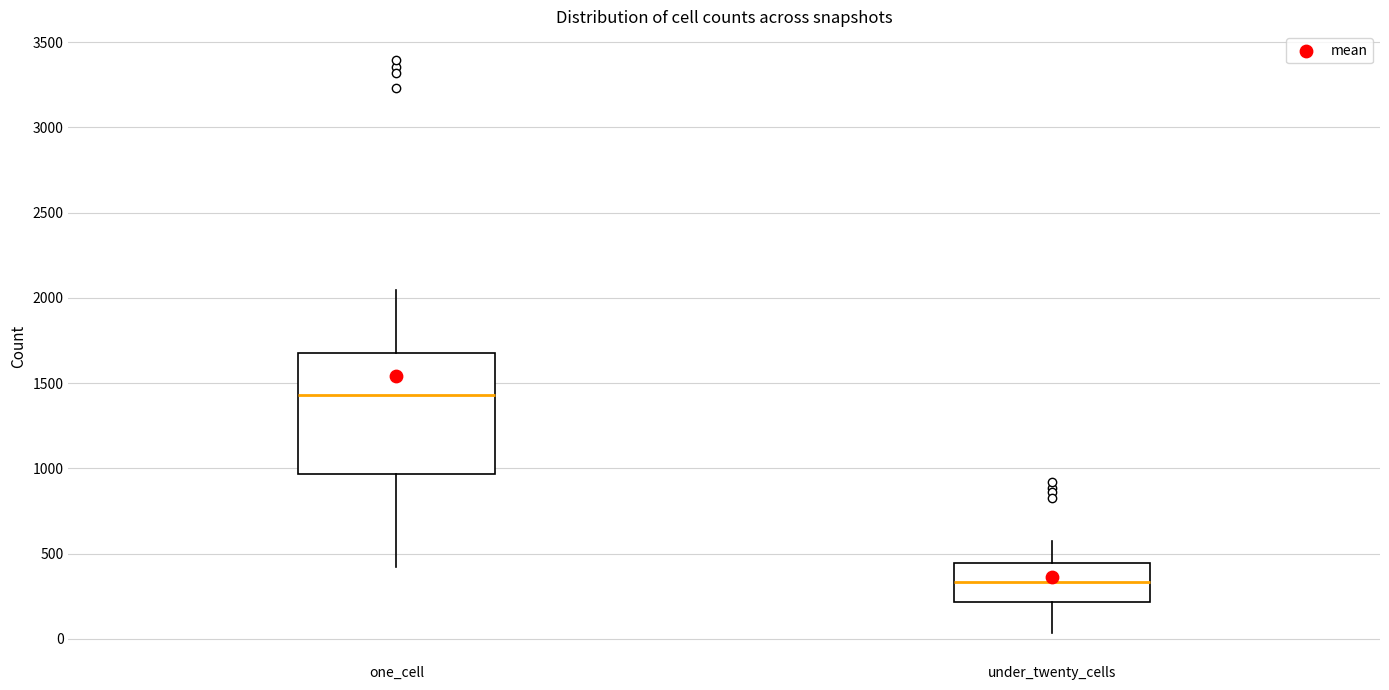

Which box has the lowest median line?

under_twenty_cells